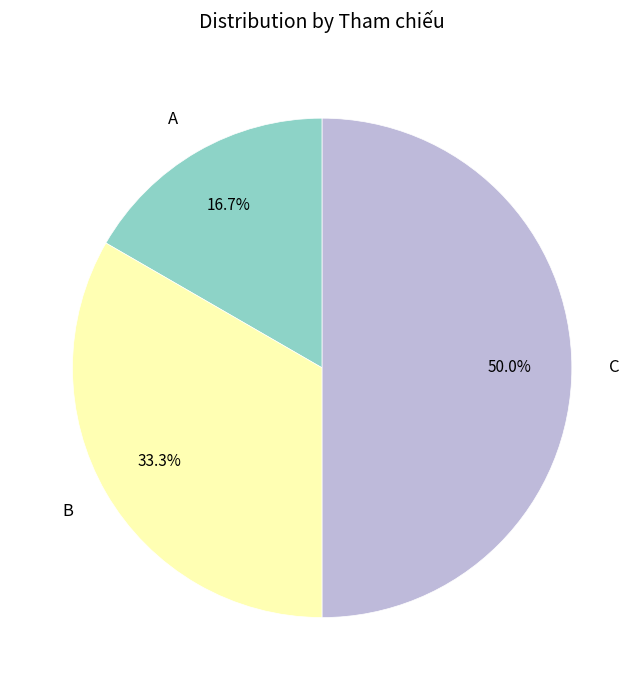

Which category has the biggest portion of the pie?

C